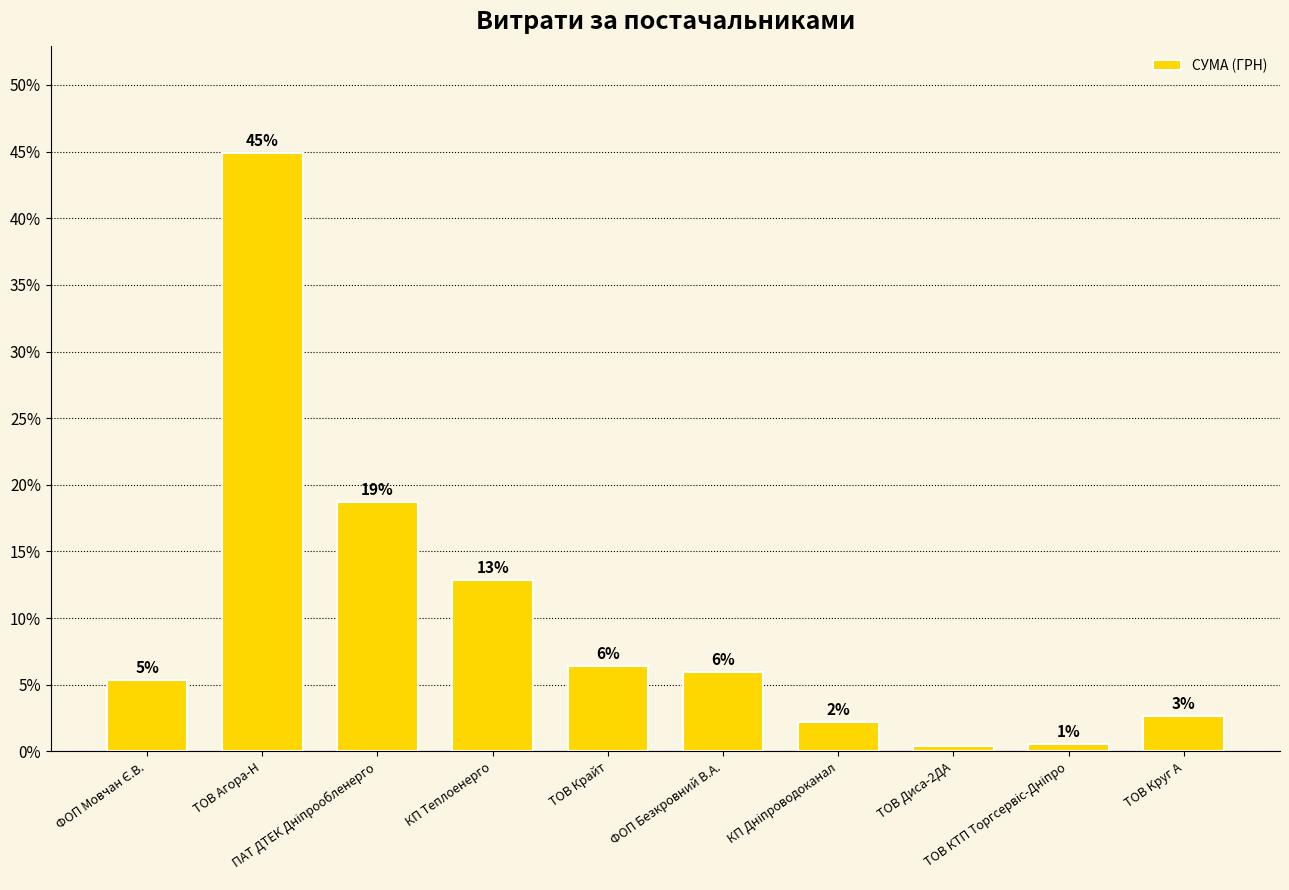

How many bars are there in total?

10